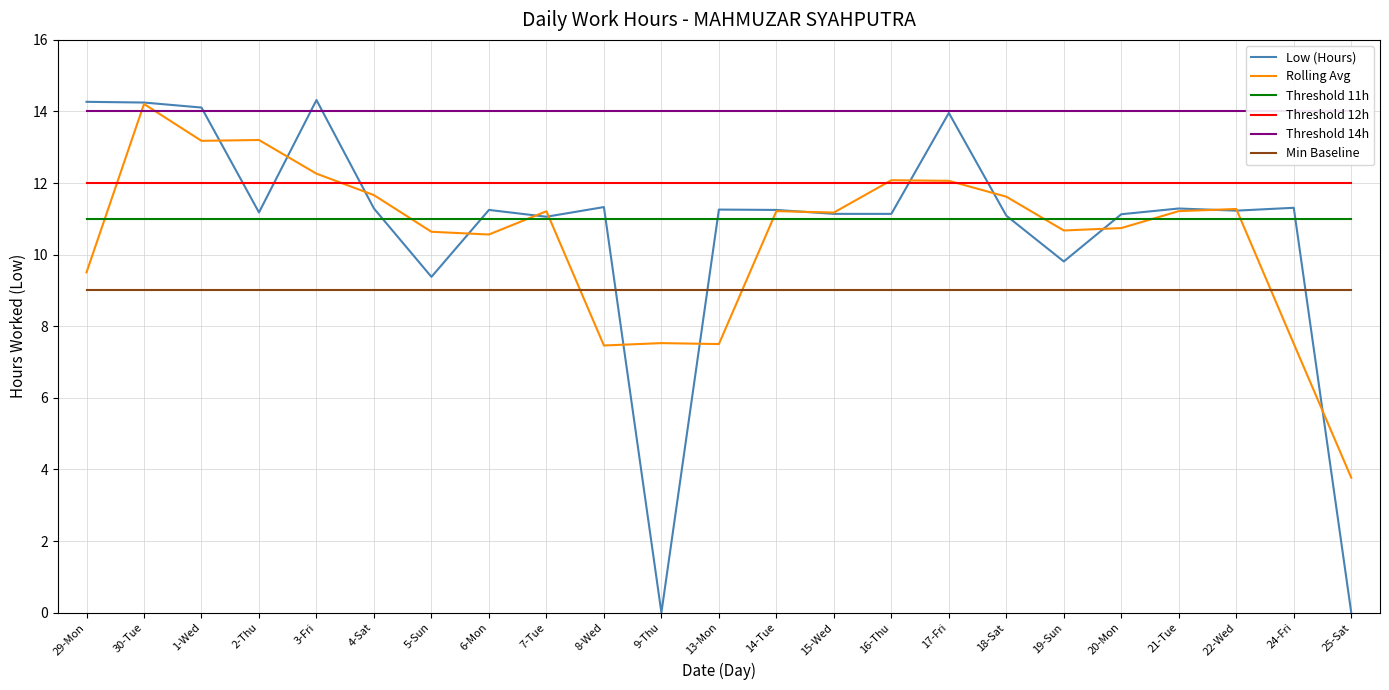

What is the minimum value for Rolling Avg?

3.8